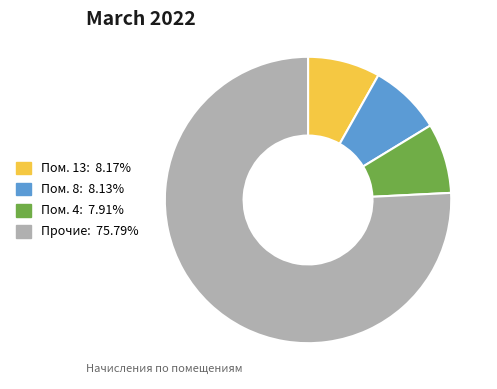

Is there a majority slice in this chart?

Yes